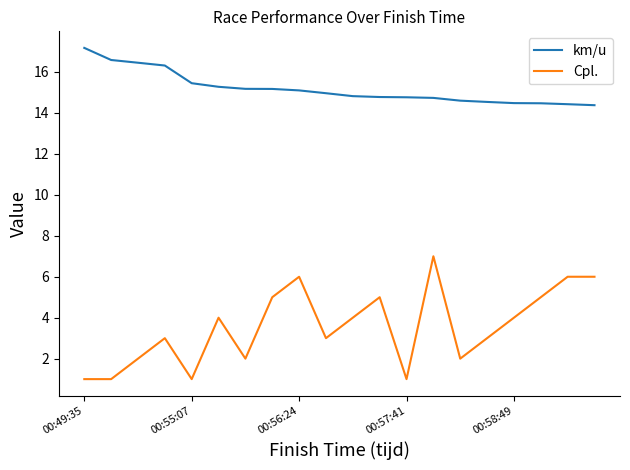

True or false: Cpl. and km/u cross at least once.

False